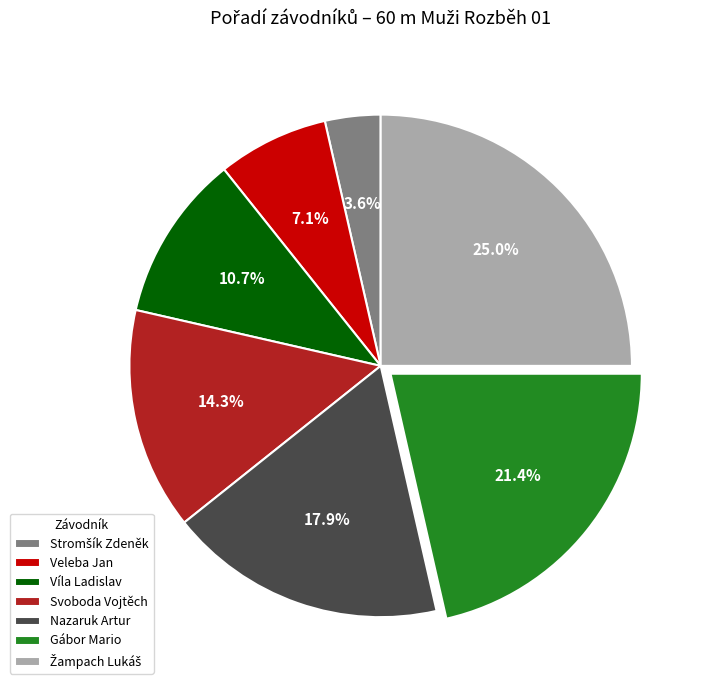

Does Gábor Mario represent more than half of the total?

No